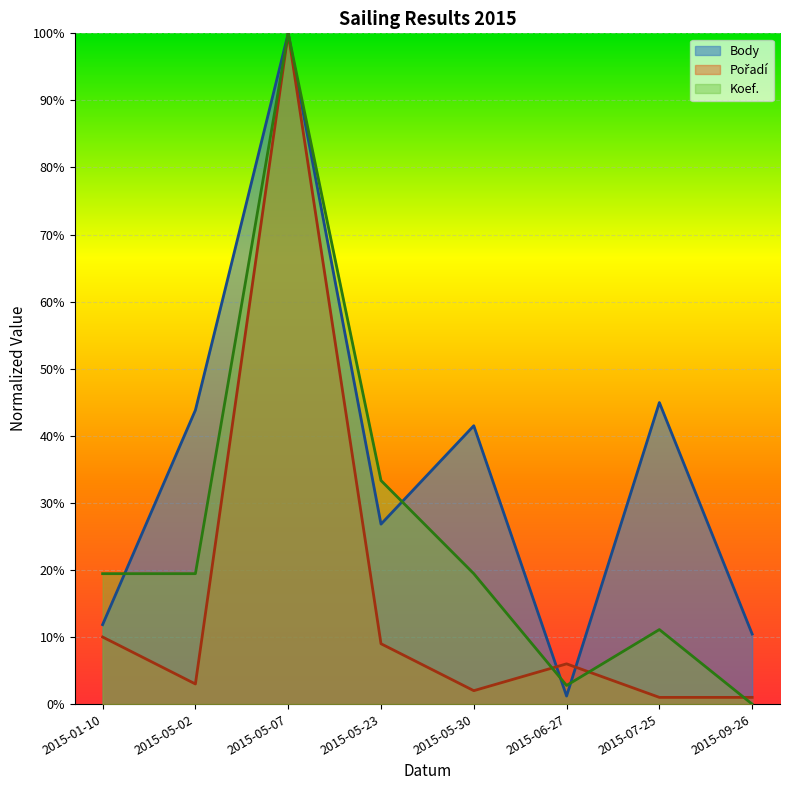

True or false: Pořadí has more than 0 interior local peaks.

True